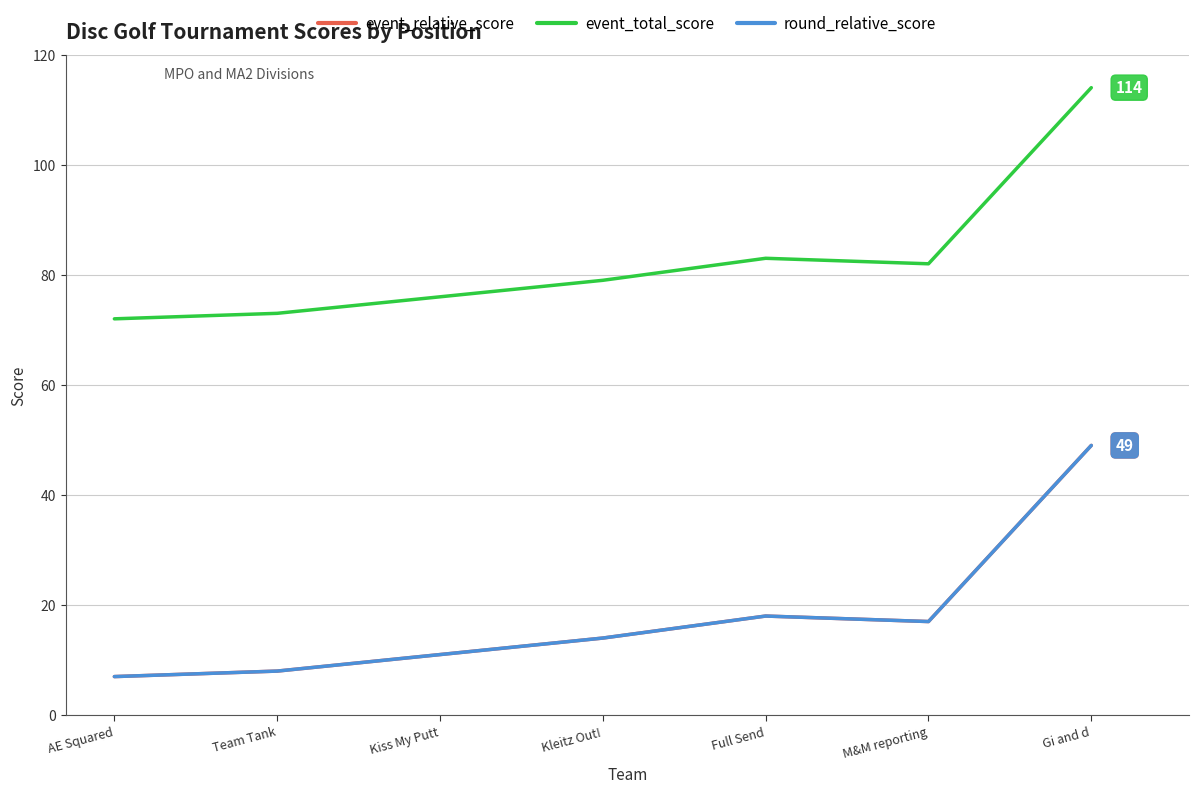

The event_relative_score series shows 64 at Gi and d. True or false?

False